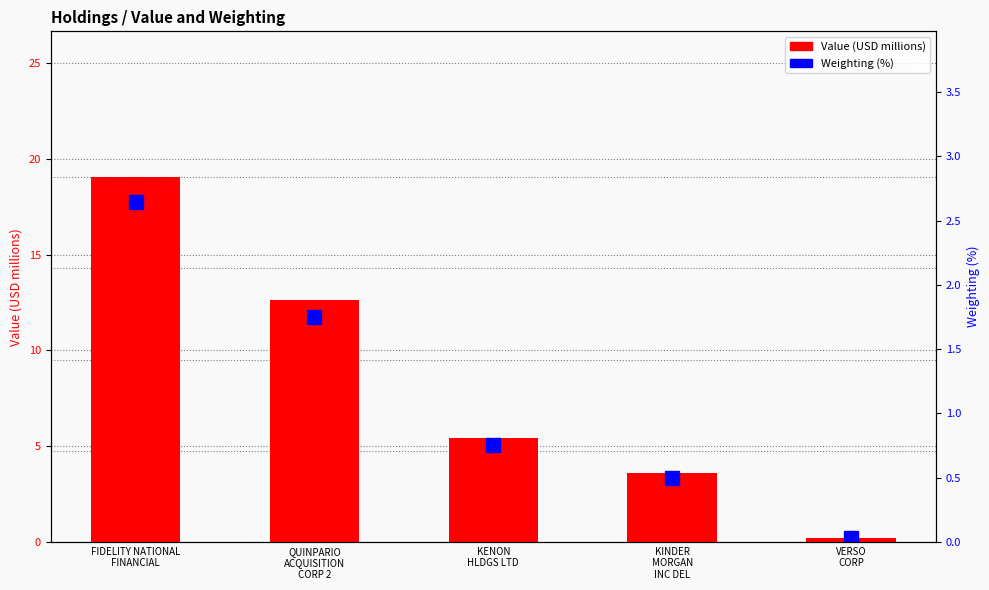

What is the label of the 3rd bar from the right?

KENON
HLDGS LTD